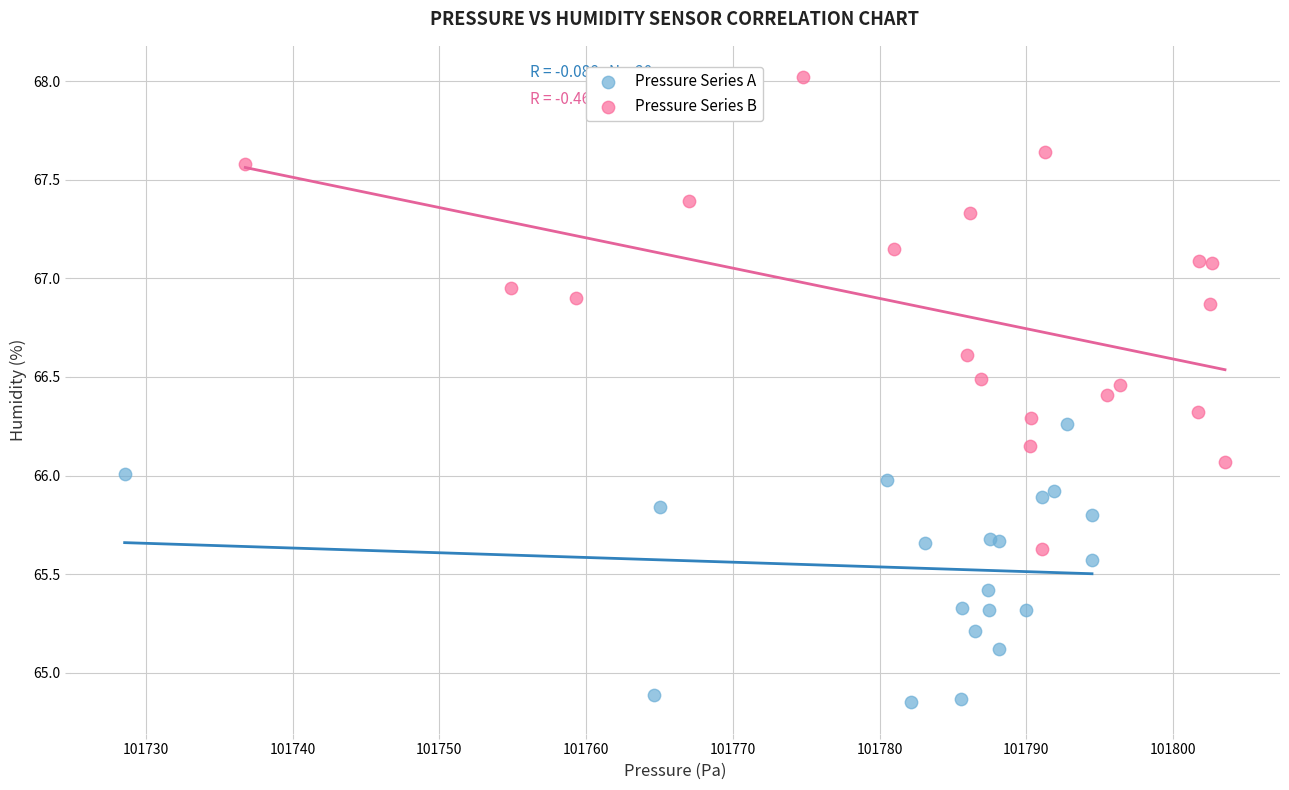

Which series contains the highest Y value?

Pressure Series B